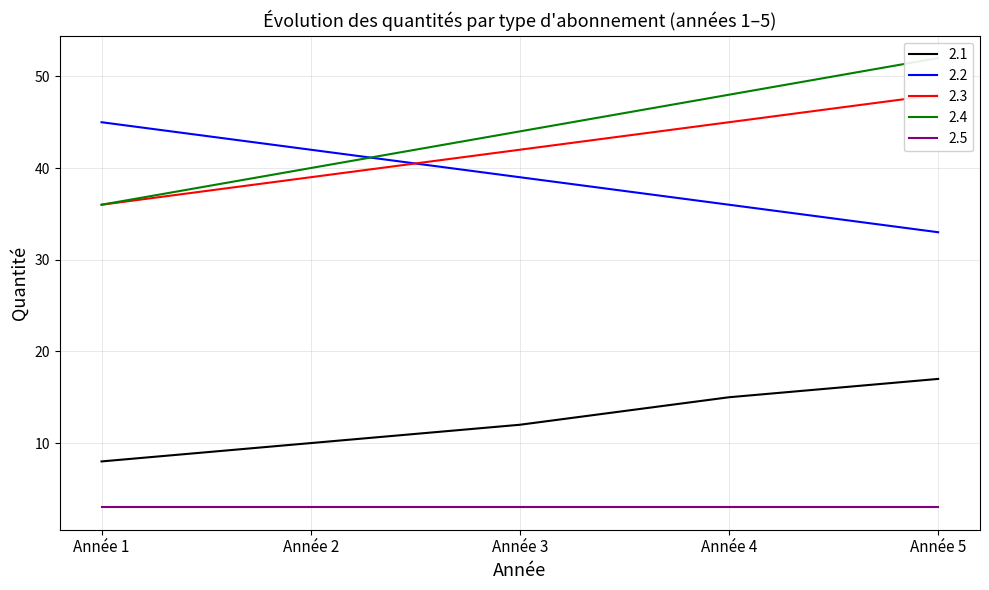

The value of 2.2 at Année 4 is 36. True or false?

True